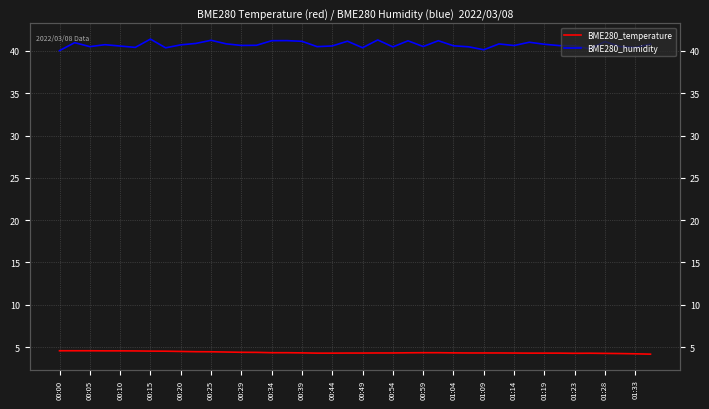

Rank the series by their maximum value, from highest to lowest.

BME280_humidity, BME280_temperature